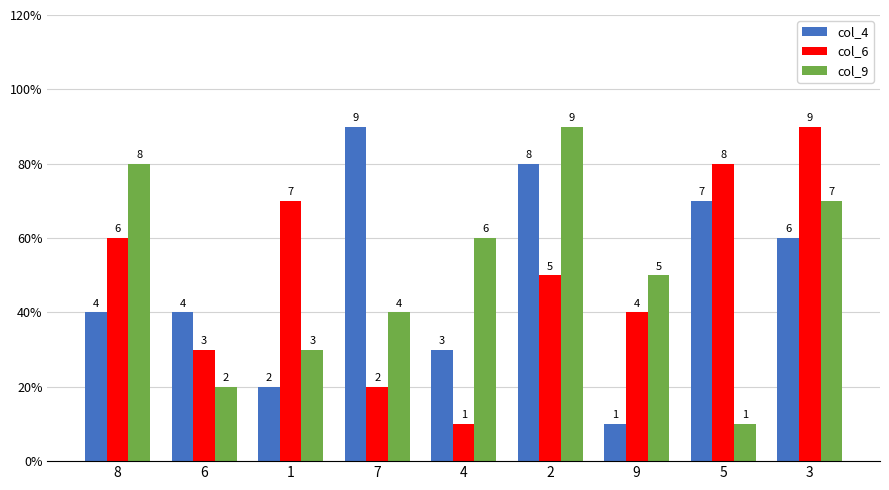

True or false: col_4 has a value of 3 at 2.

False